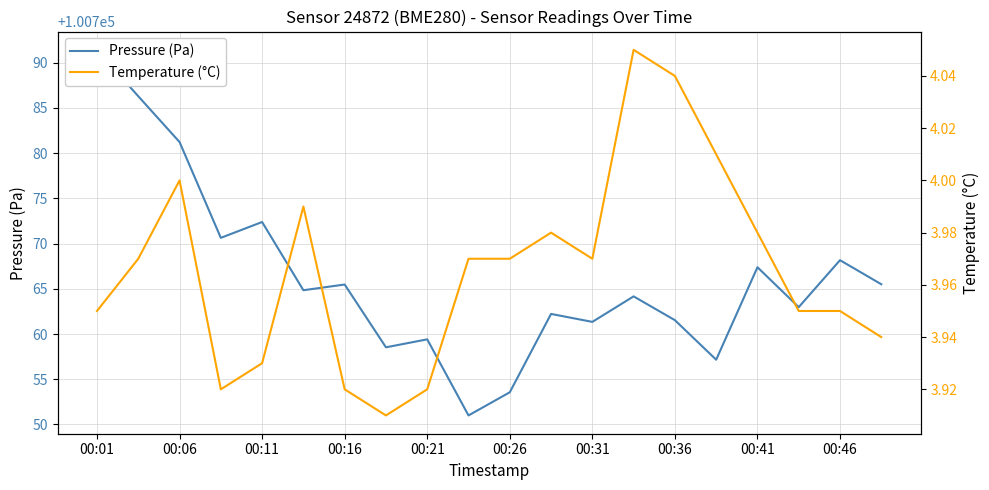

The value of Pressure (Pa) at 00:06 is 48002.8. True or false?

False